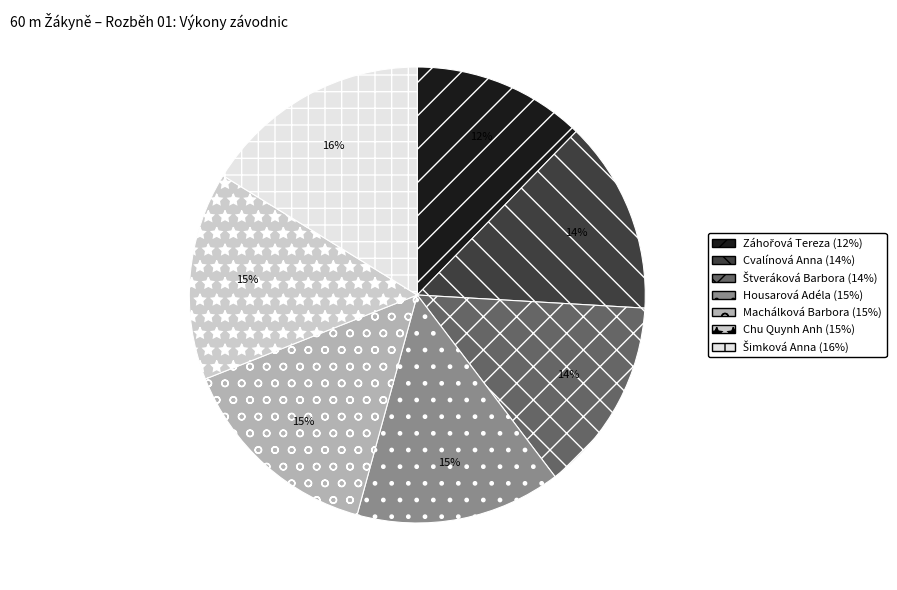

The Housarová Adéla slice represents 29% of the pie. True or false?

False